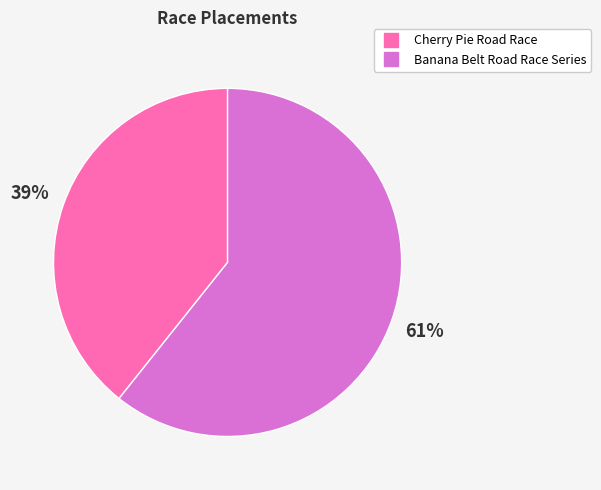

To the nearest percent, what is the average slice percentage?

50%